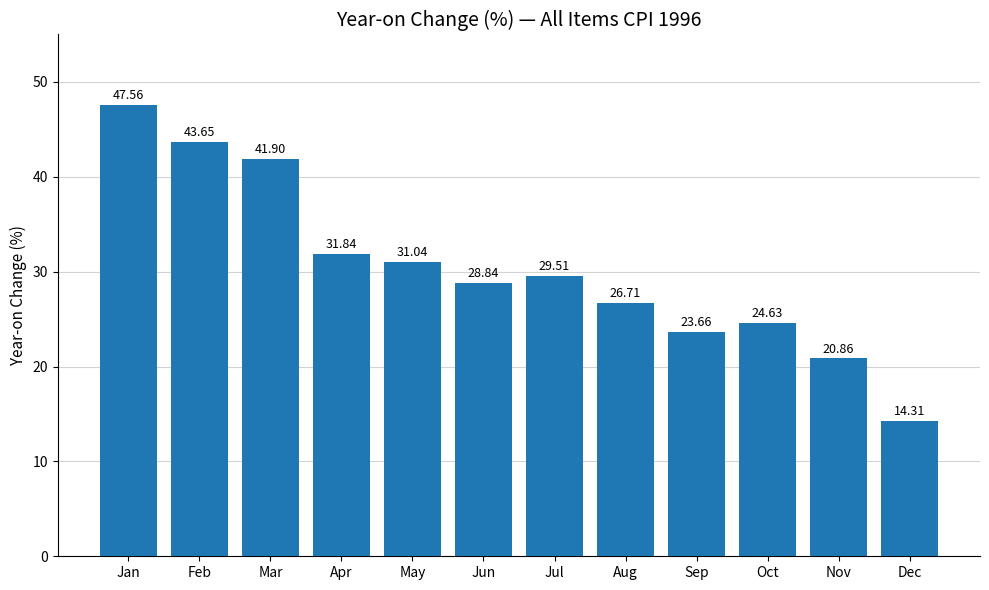

What is the sum of the values at Jan and Sep?

71.2